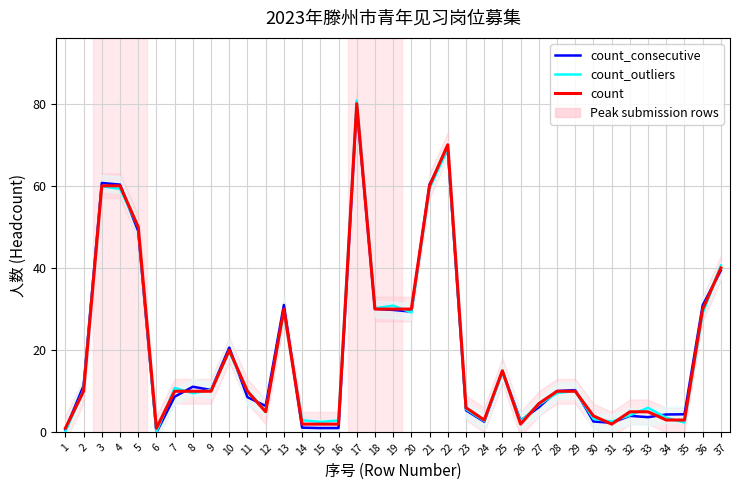

How many values in the count_consecutive series exceed 10?

19